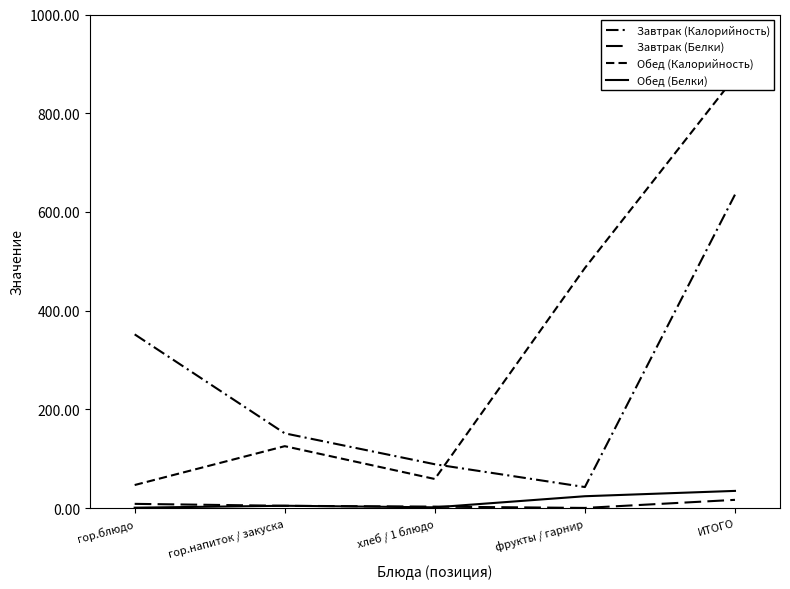

What is the spread (max minus min) of values at гор.напиток / закуска?

146.8